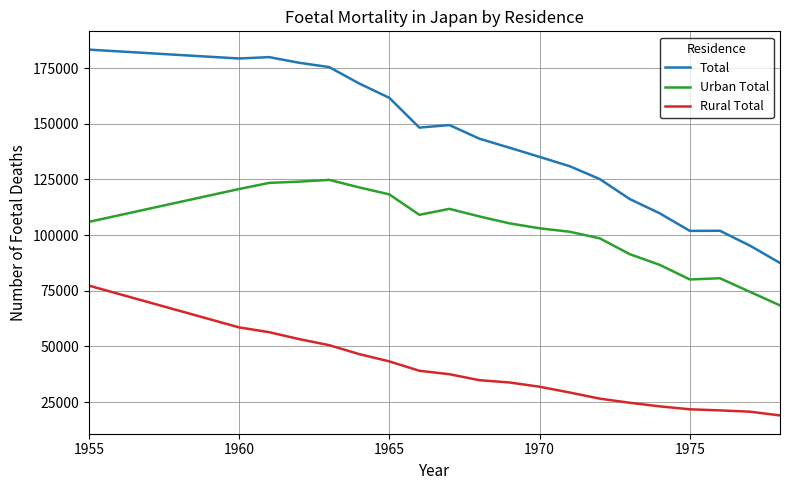

Rank the series by their maximum value, from highest to lowest.

Total, Urban Total, Rural Total